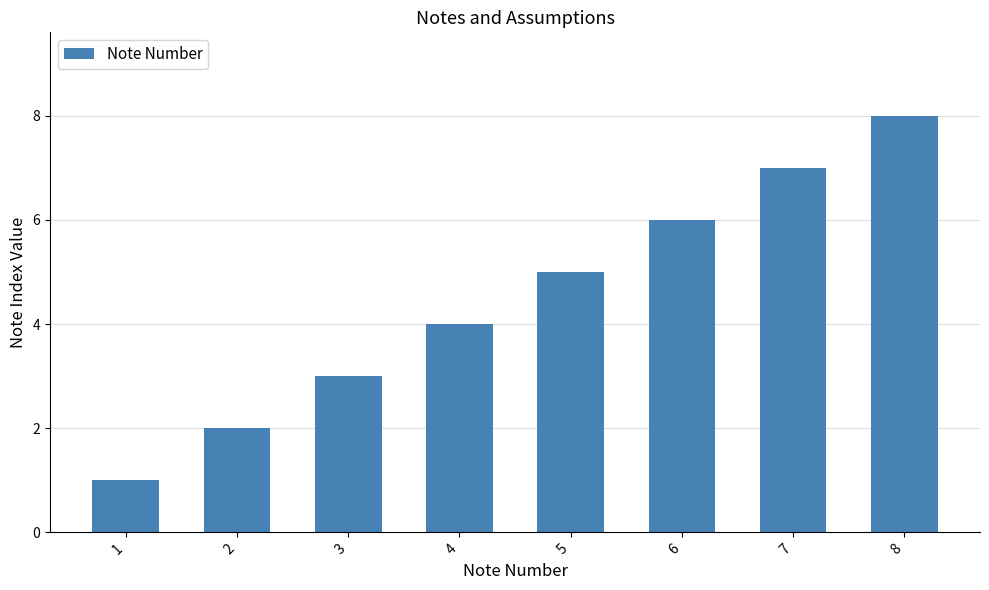

List the labels in order of value, largest first.

8, 7, 6, 5, 4, 3, 2, 1